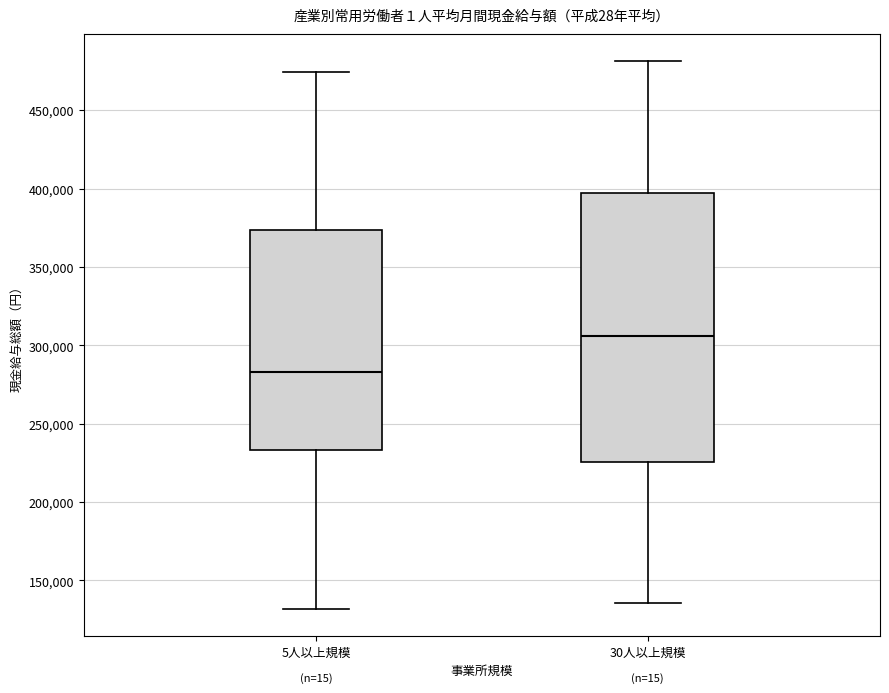

Reading left to right, read every box against the y-axis: the position of its median line, the range the box covers, and the ends of its whiskers. The values are not printed on the chart, so give them approximately, as read against the axis.

5人以上規模: median 285000, box 235000 to 375000, whiskers 130000 to 475000
30人以上規模: median 305000, box 225000 to 395000, whiskers 135000 to 480000